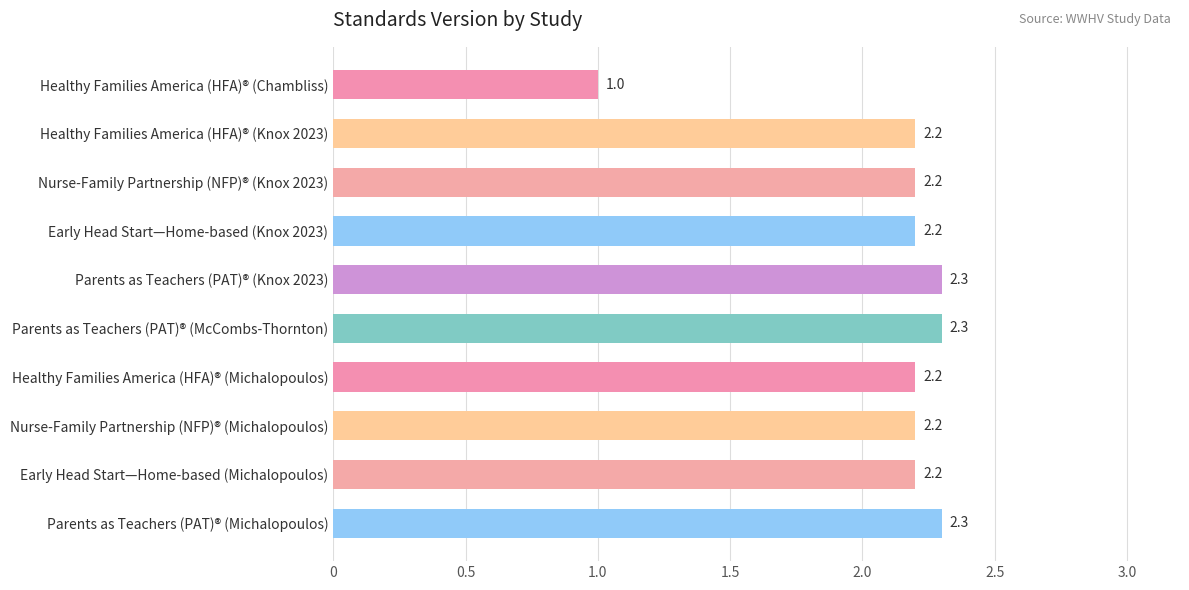

What is the smallest value displayed?

1.0